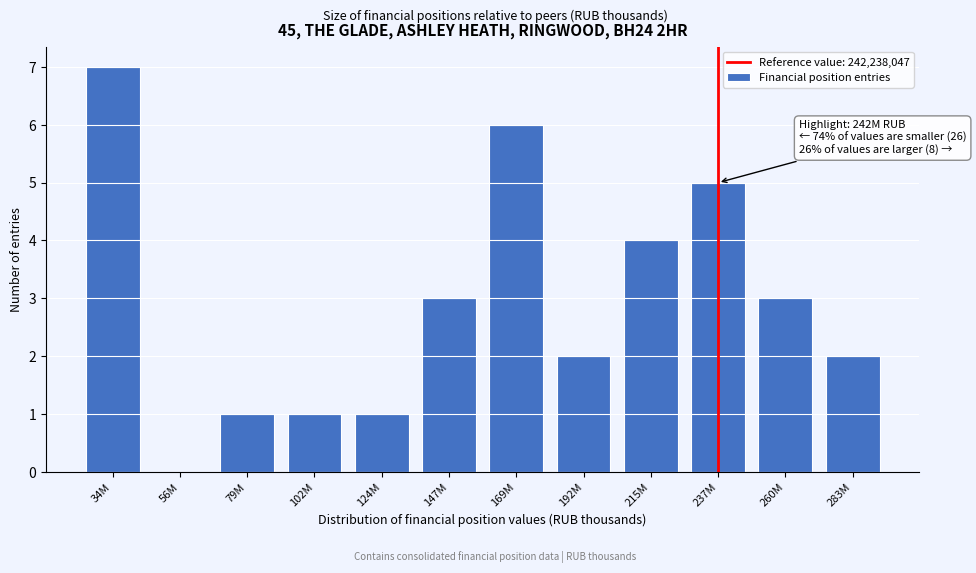

Reading right to left, transcribe all the data shown in this chart.

283M=2	260M=3	237M=5	215M=4	192M=2	169M=6	147M=3	124M=1	102M=1	79M=1	56M=0	34M=7